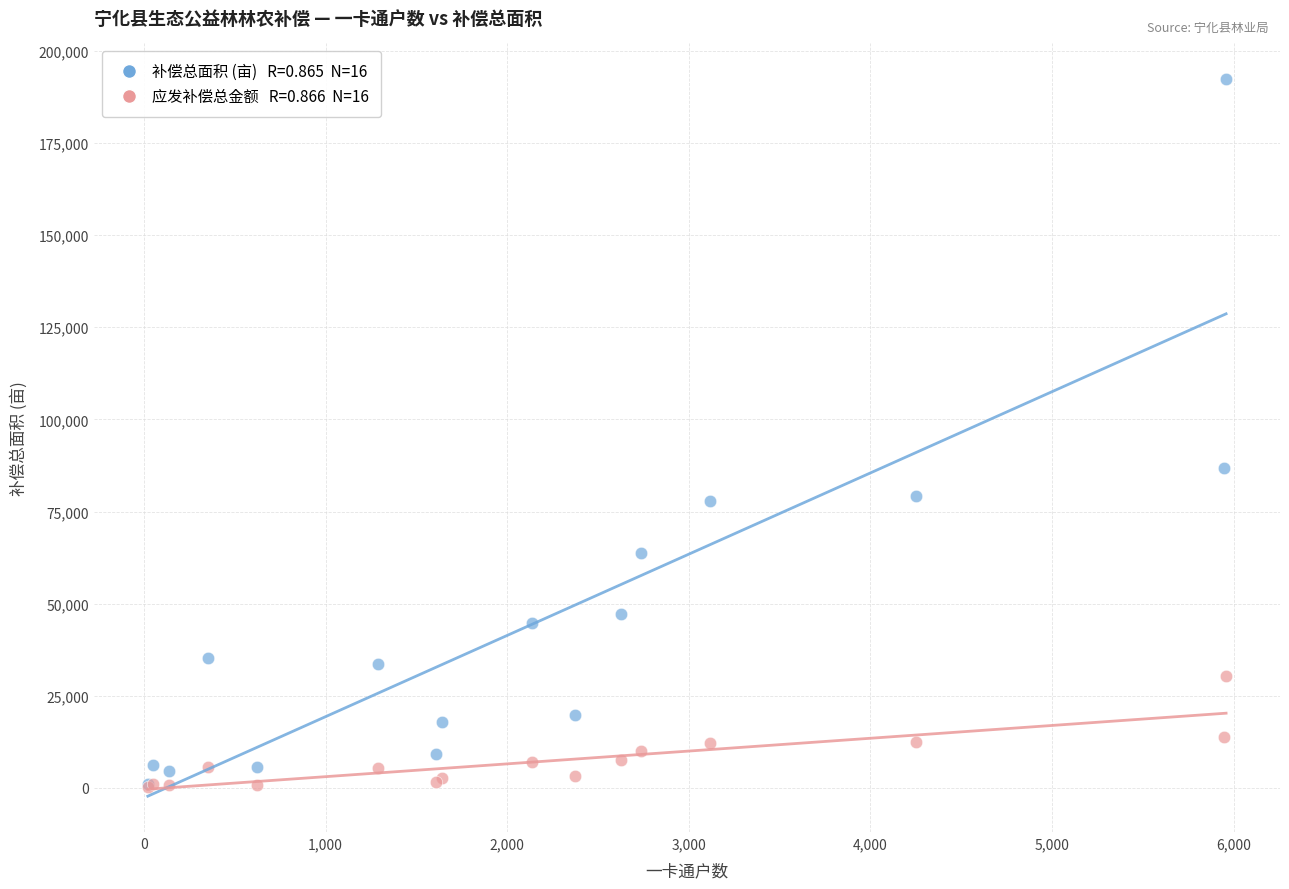

Across all series, what Y value is closest to 96230?

86920.0